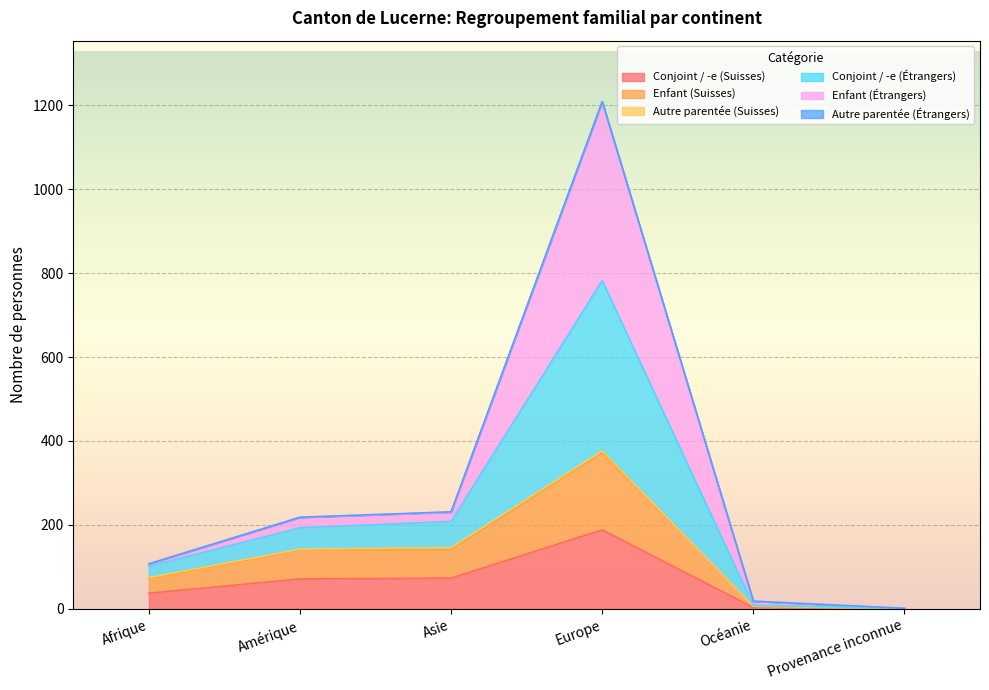

At which category is the sum across all series the highest?

Europe